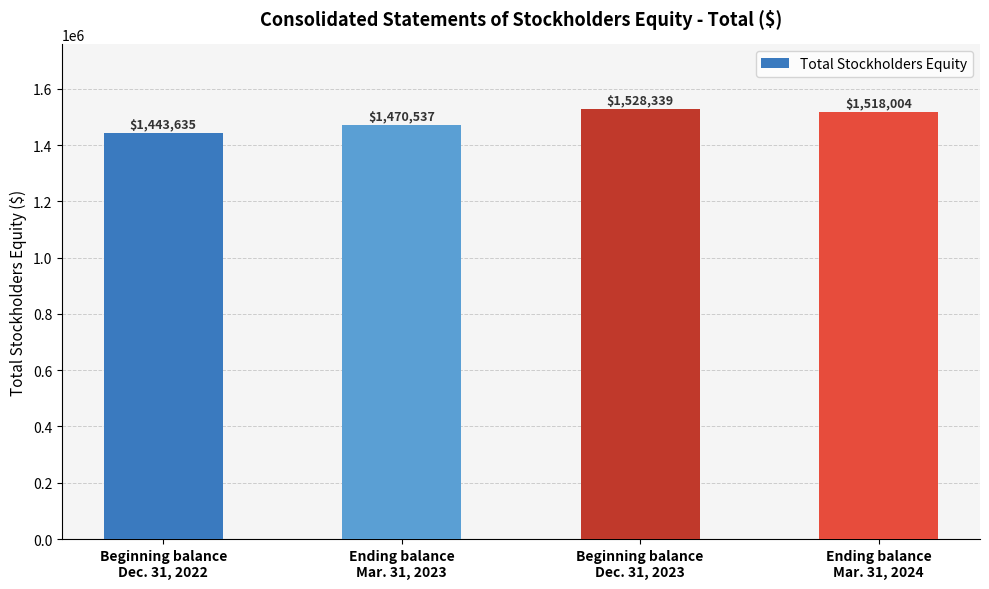

What is the smallest value displayed?

1443635